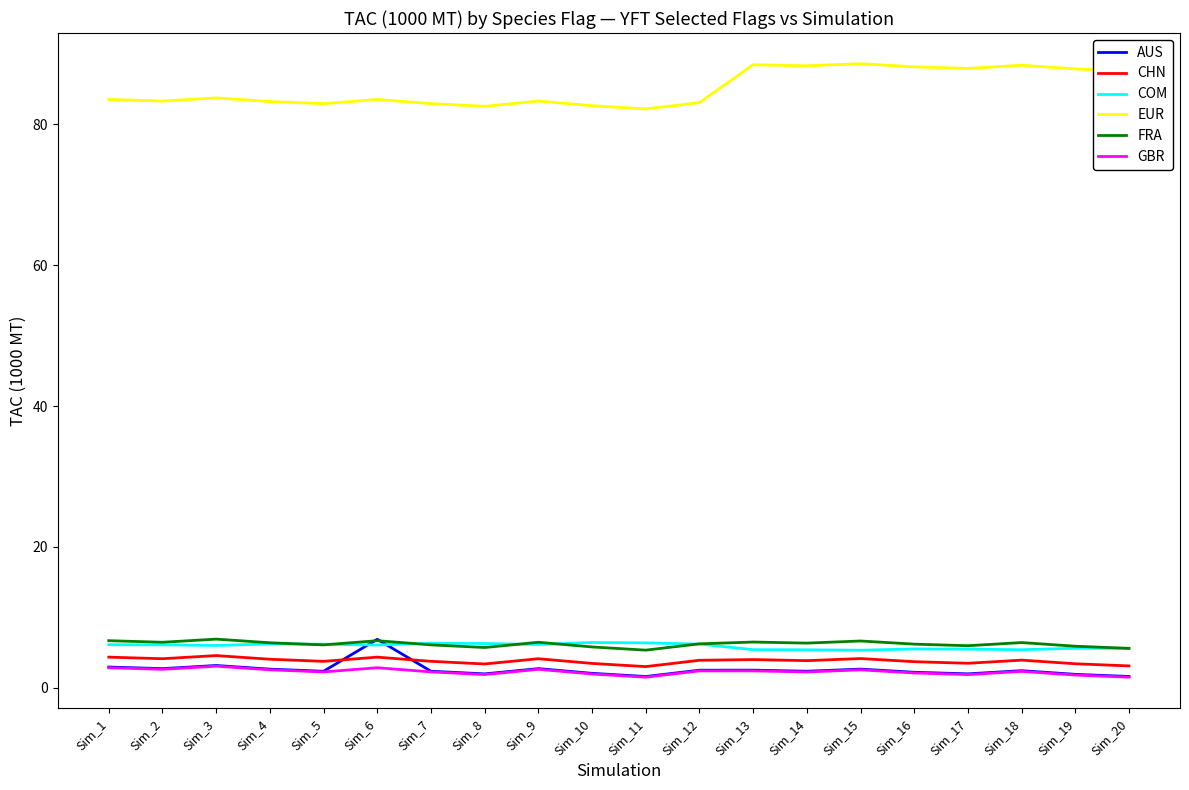

Which series has the largest total across all categories?

EUR